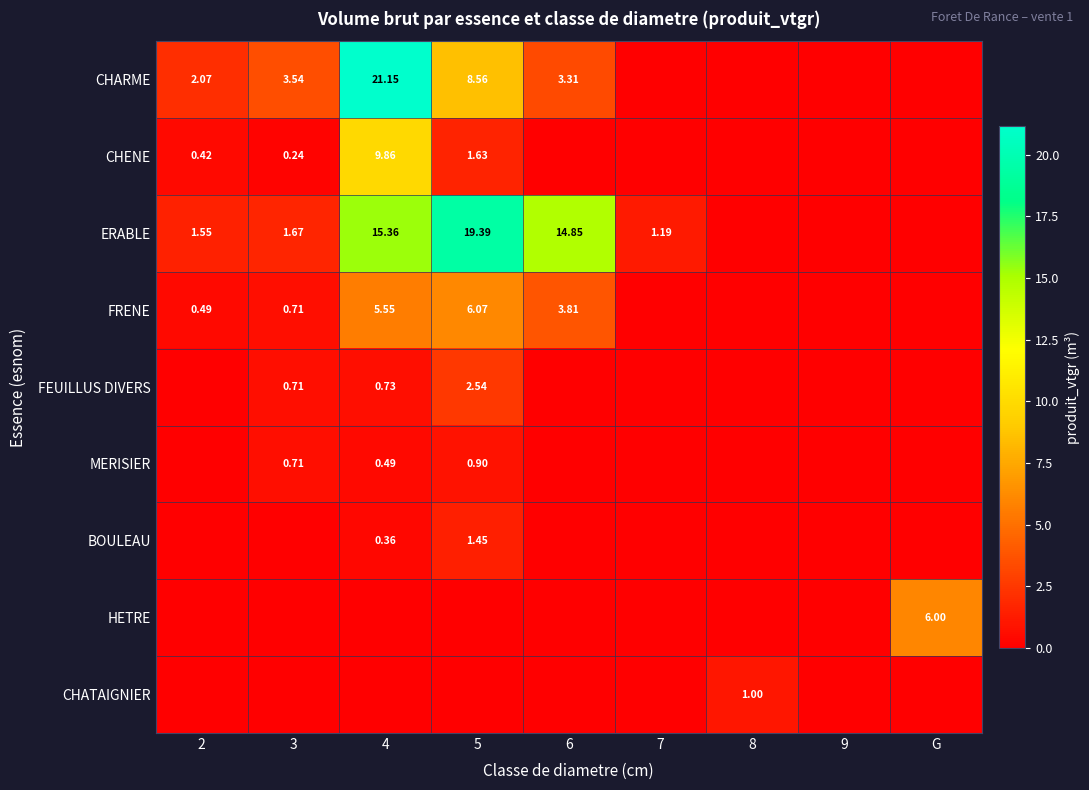

True or false: HETRE has a value of 6.0 at G.

True